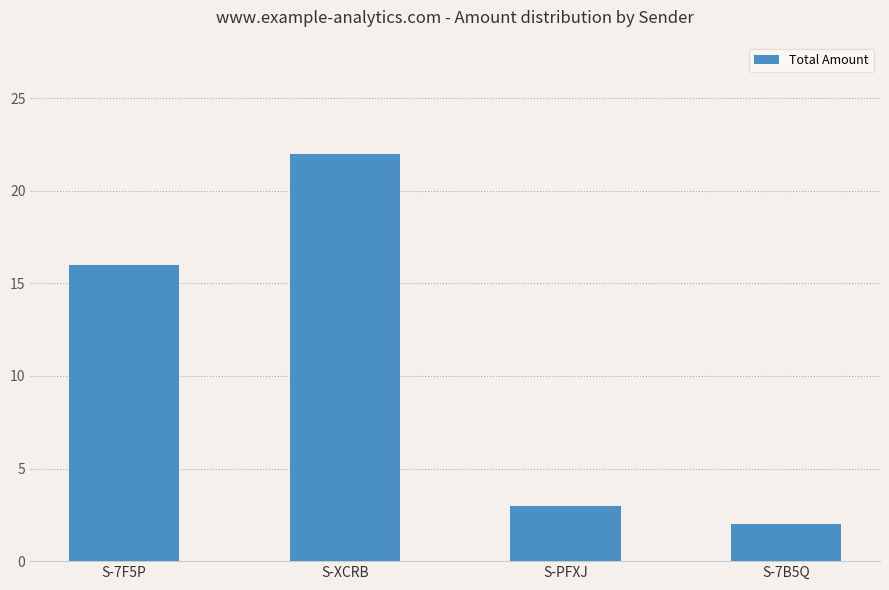

What is the difference between the maximum and minimum values?

20